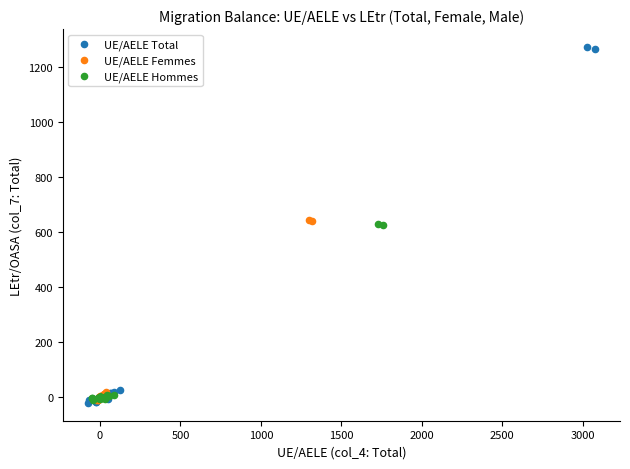

Which series reaches the maximum Y coordinate?

UE/AELE Total